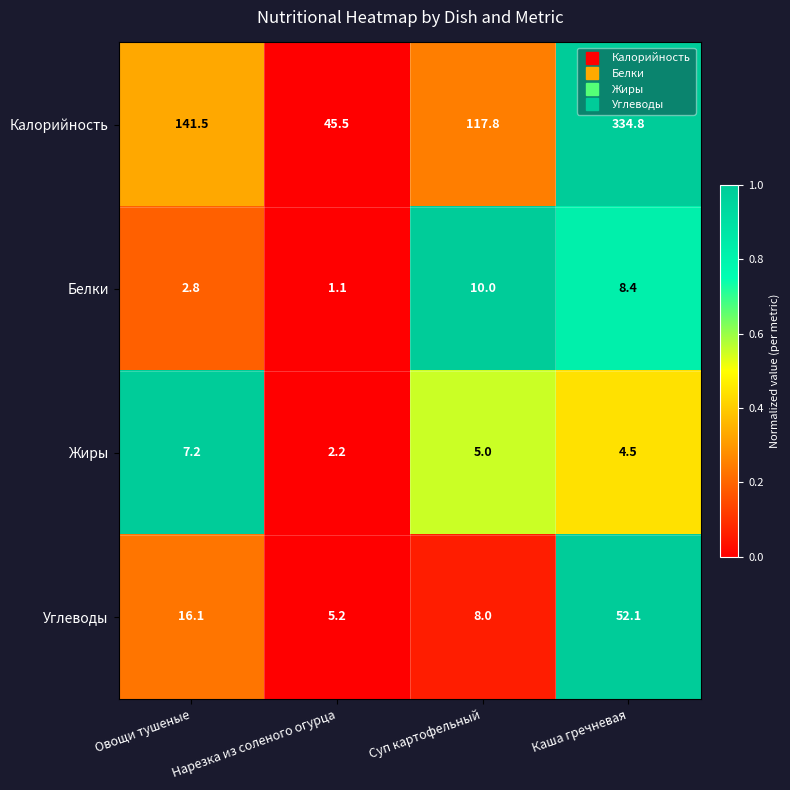

What is the greatest value displayed?

334.8